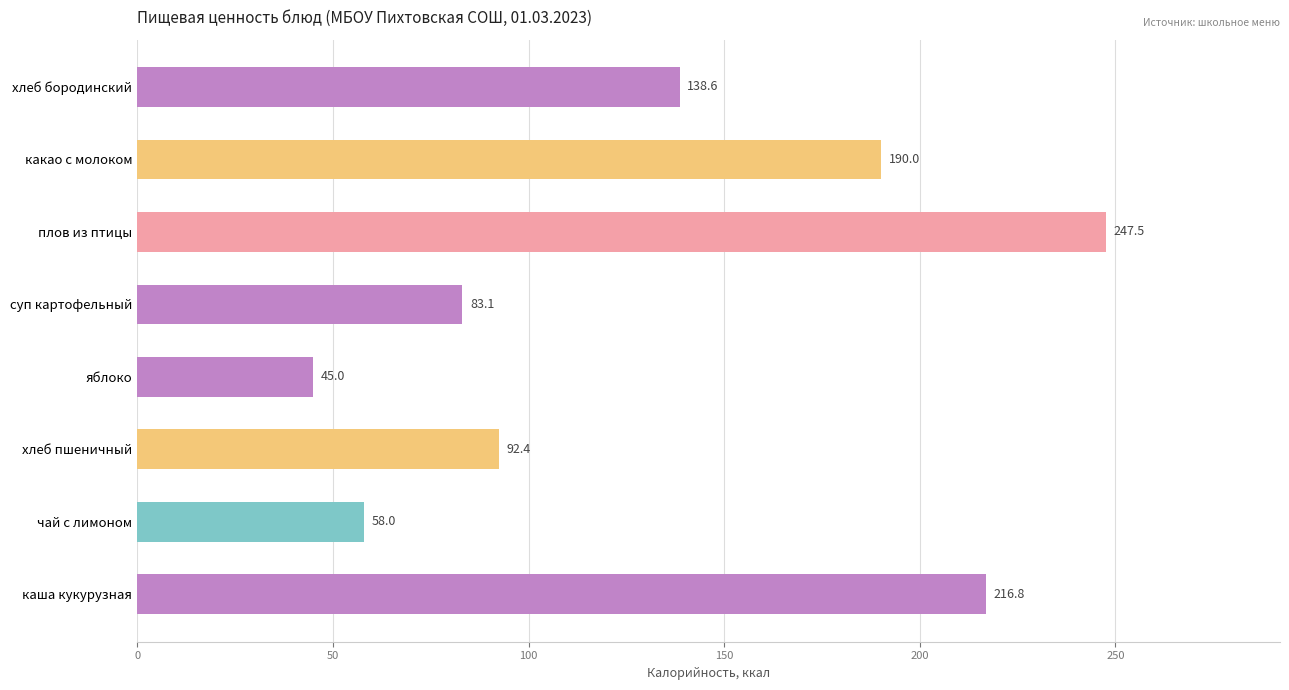

Which category has the lowest value across all series?

яблоко